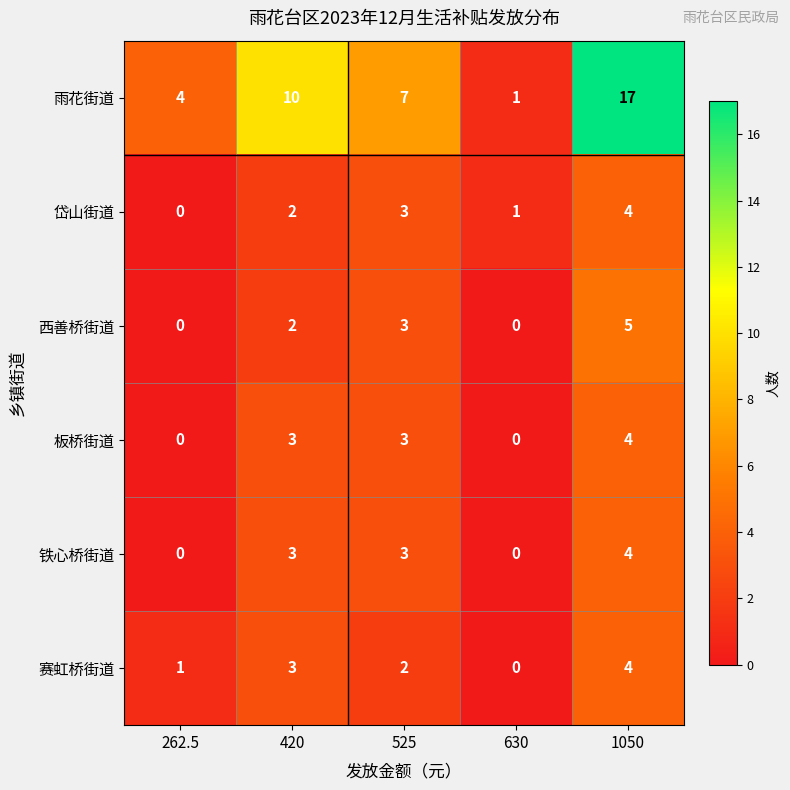

Which series has the largest total across all categories?

雨花街道